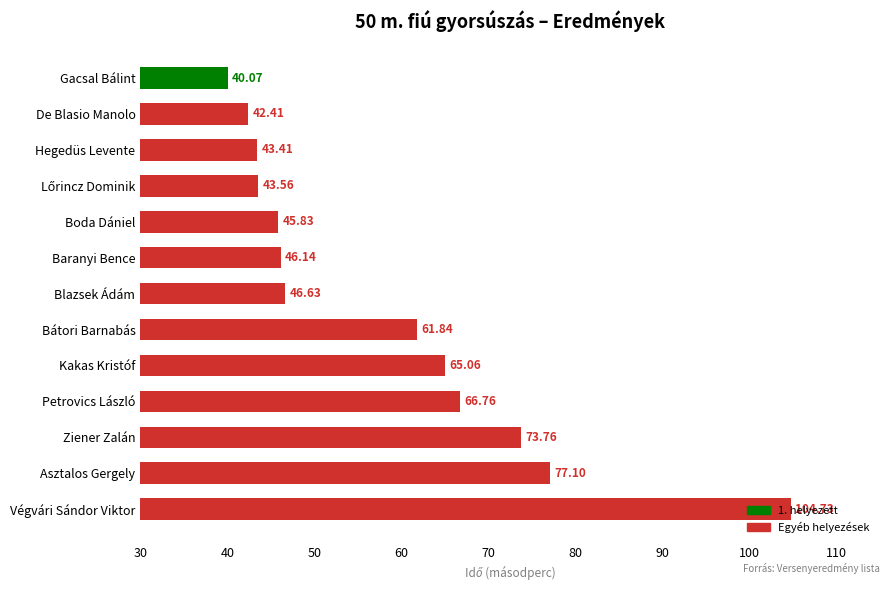

Which category has the lowest value across all series?

Gacsal Bálint